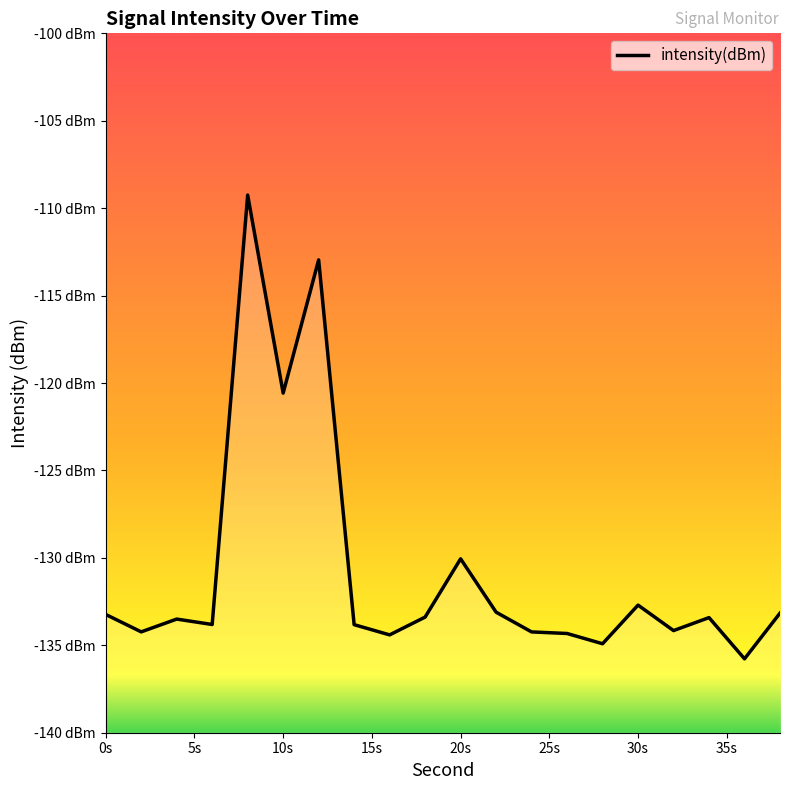

What is the smallest value displayed?

-135.8